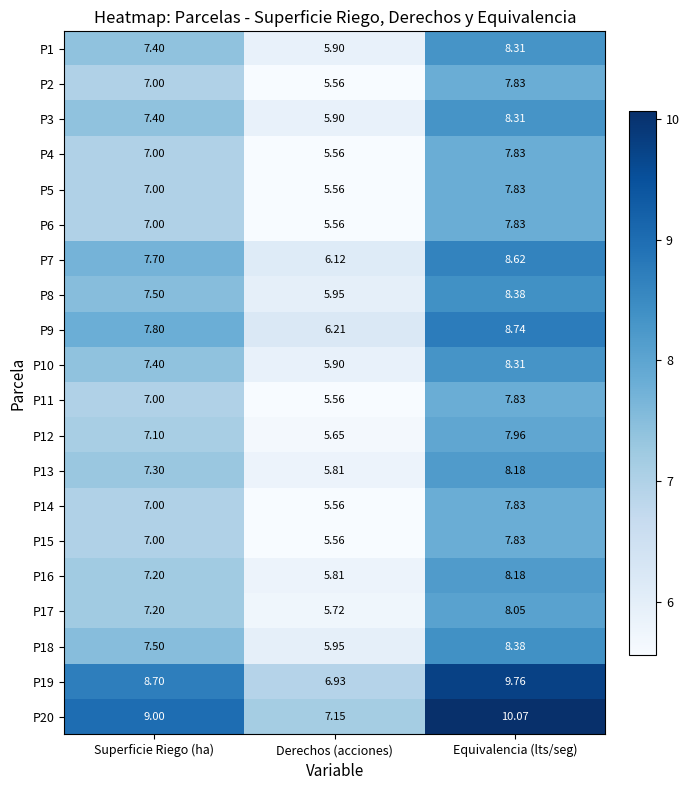

At which label is P12 closest to 6?

Derechos (acciones)